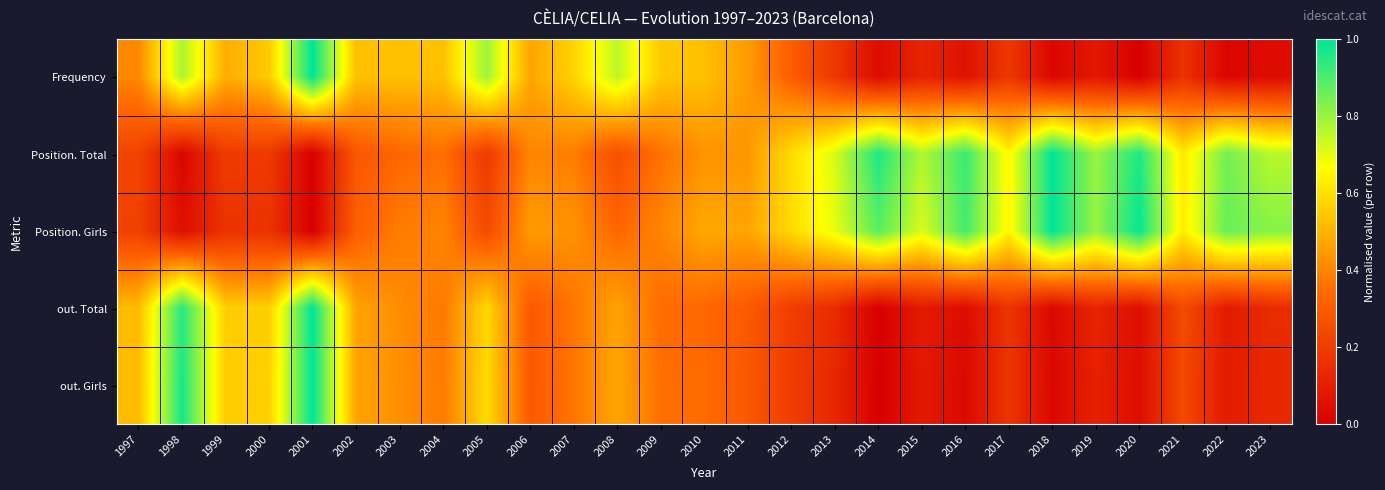

At which category does the chart reach its peak across all series?

2001